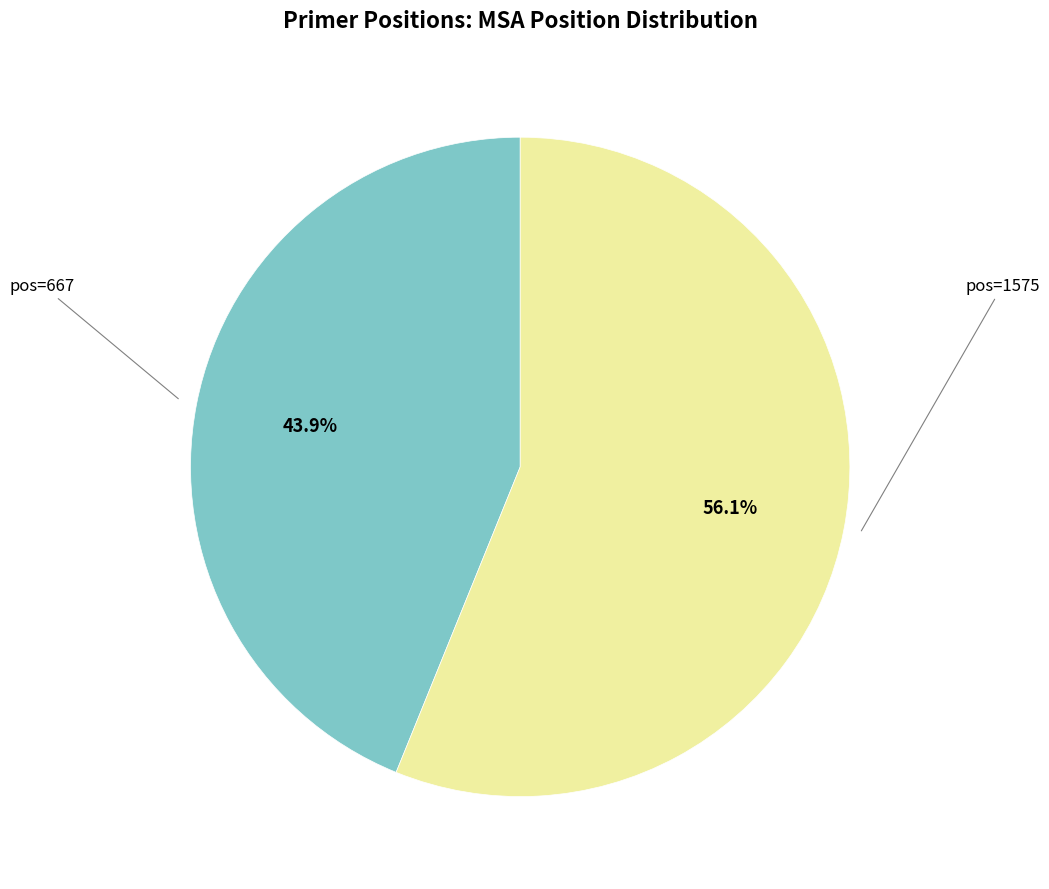

Is there a majority slice in this chart?

Yes